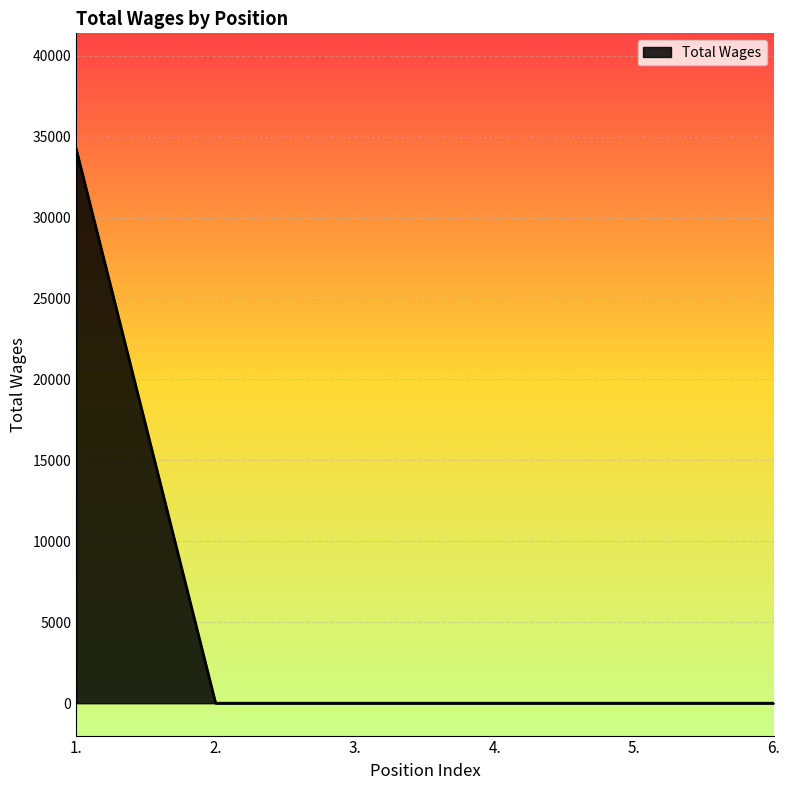

What is the maximum value shown in the chart?

34249